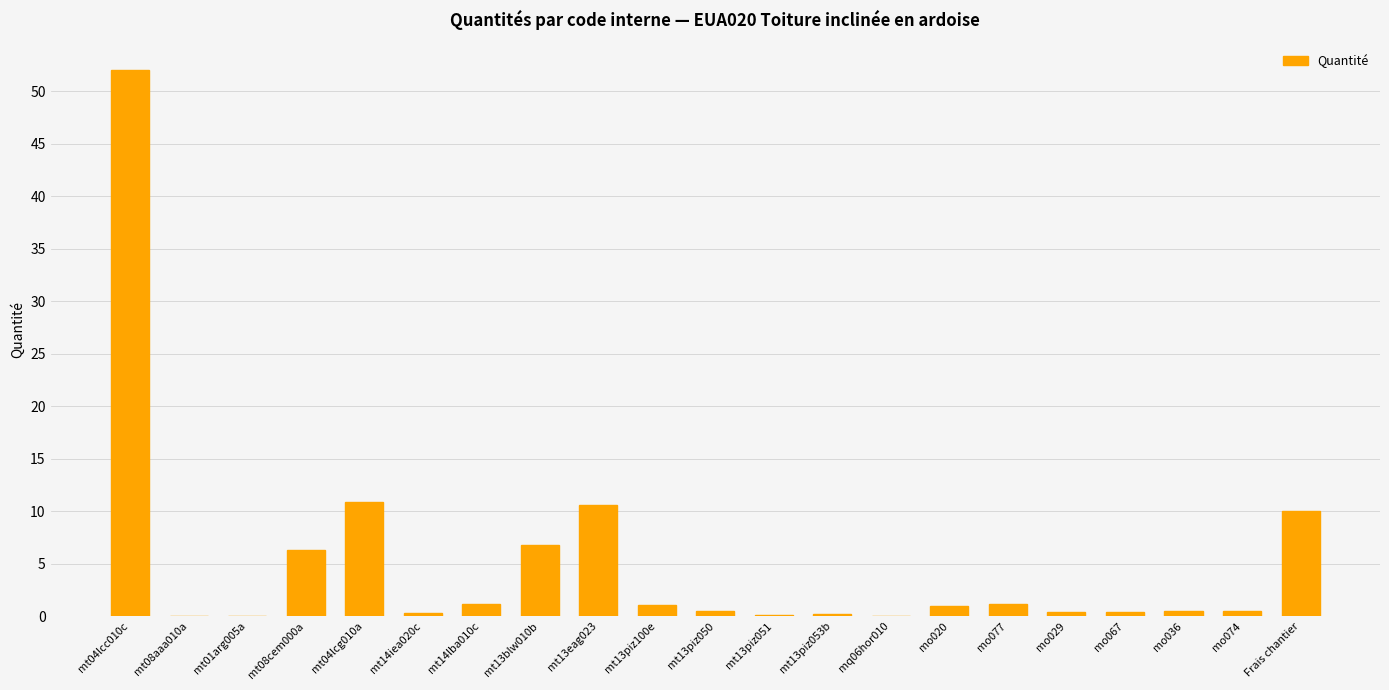

Are the bars grouped side by side (vs. stacked)?

No